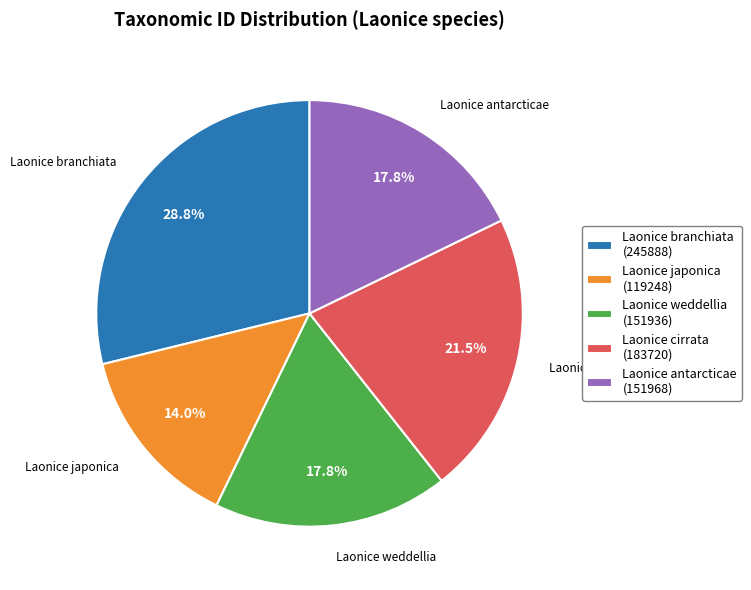

Is it true that Laonice antarcticae is 25% of the pie?

False